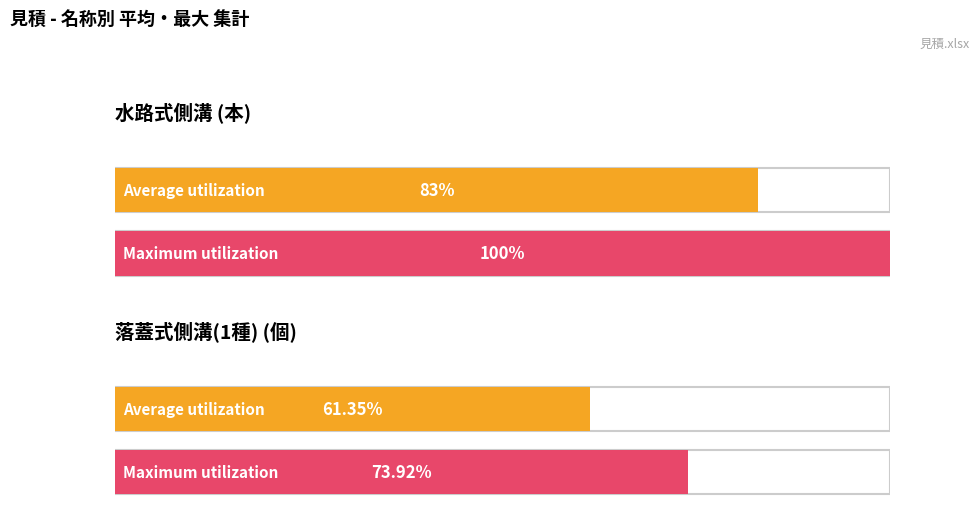

What position from the left is 水路式側溝?

1